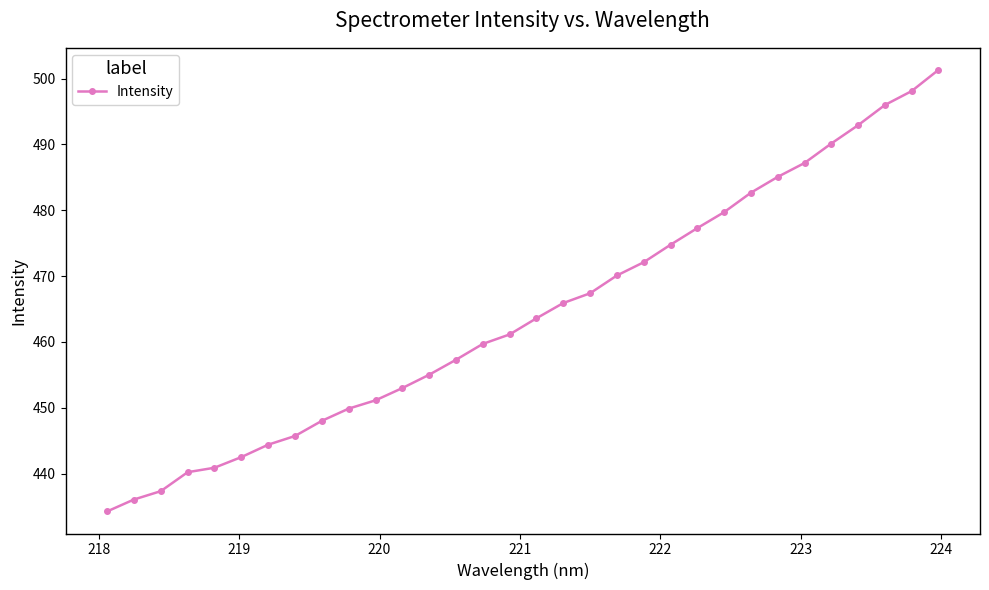

What is the greatest value displayed?

501.3